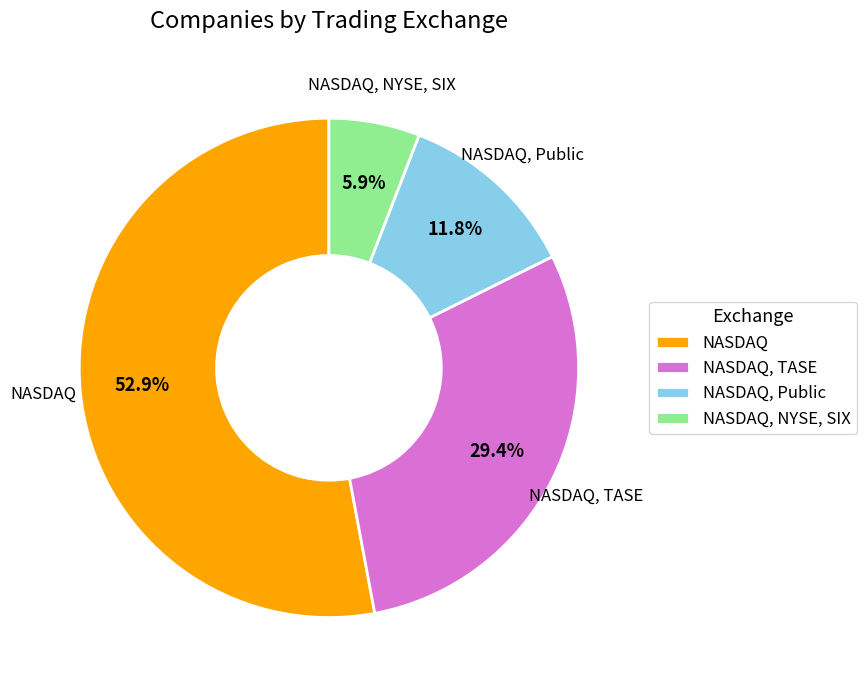

What is the largest slice in the pie chart?

NASDAQ